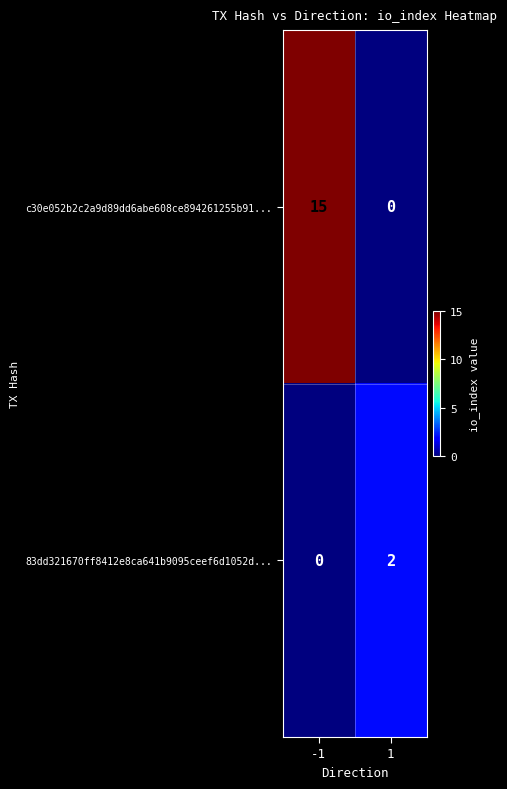

Between -1 and 1, which series saw the biggest shift?

c30e052b2c2a9d89dd6abe608ce894261255b91...